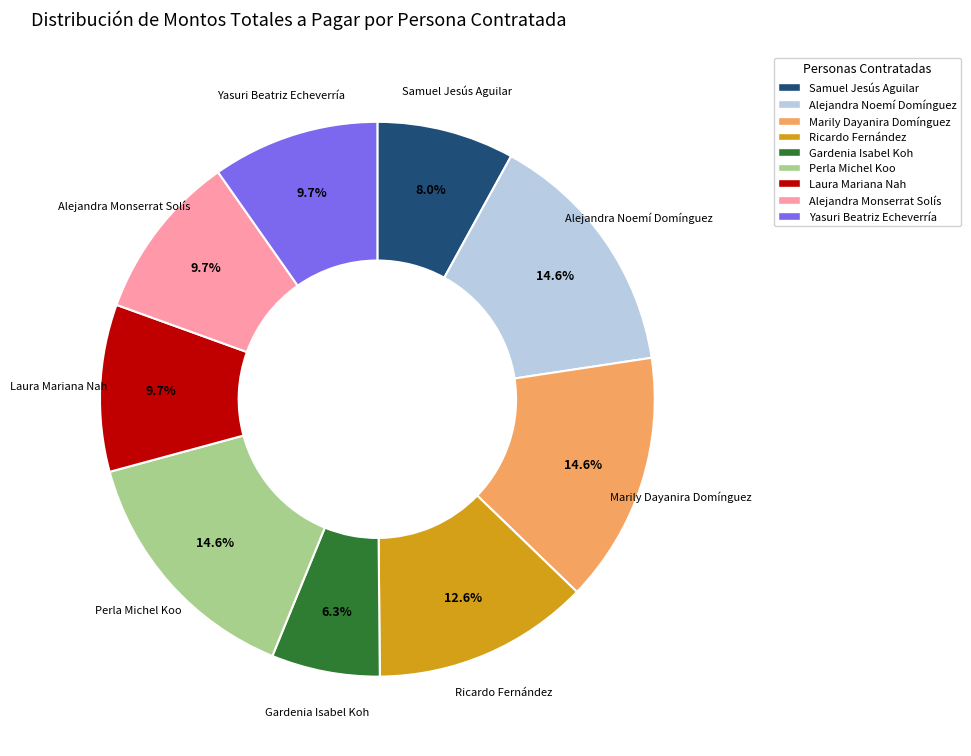

Is there any slice that represents more than half of the pie?

No